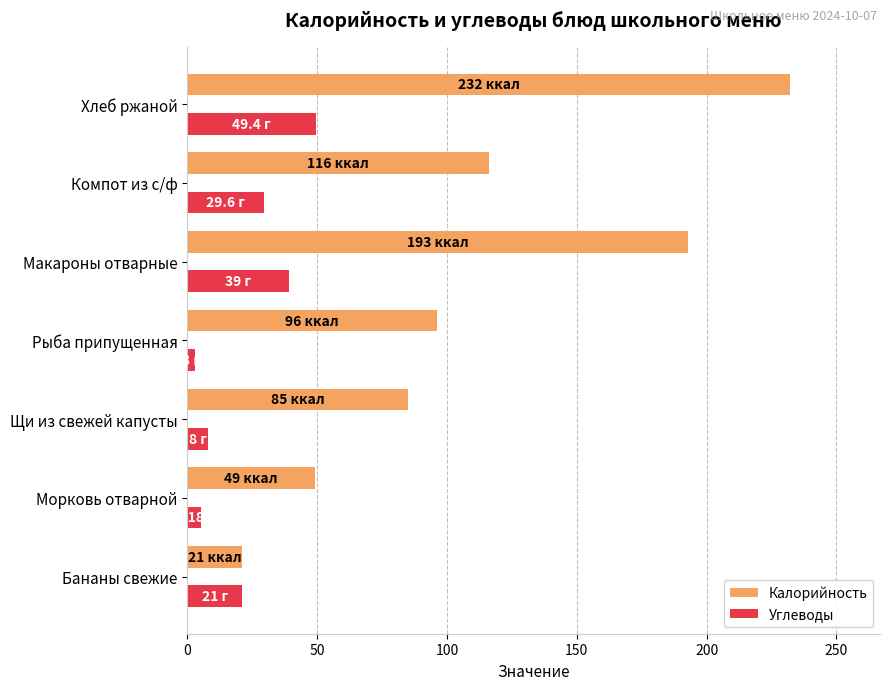

Which series has the largest total across all categories?

Калорийность